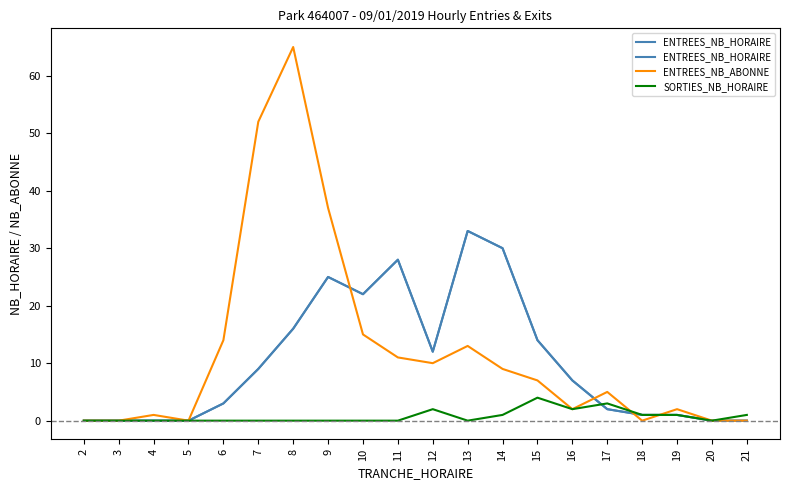

What is the spread (max minus min) of values at 9?

37